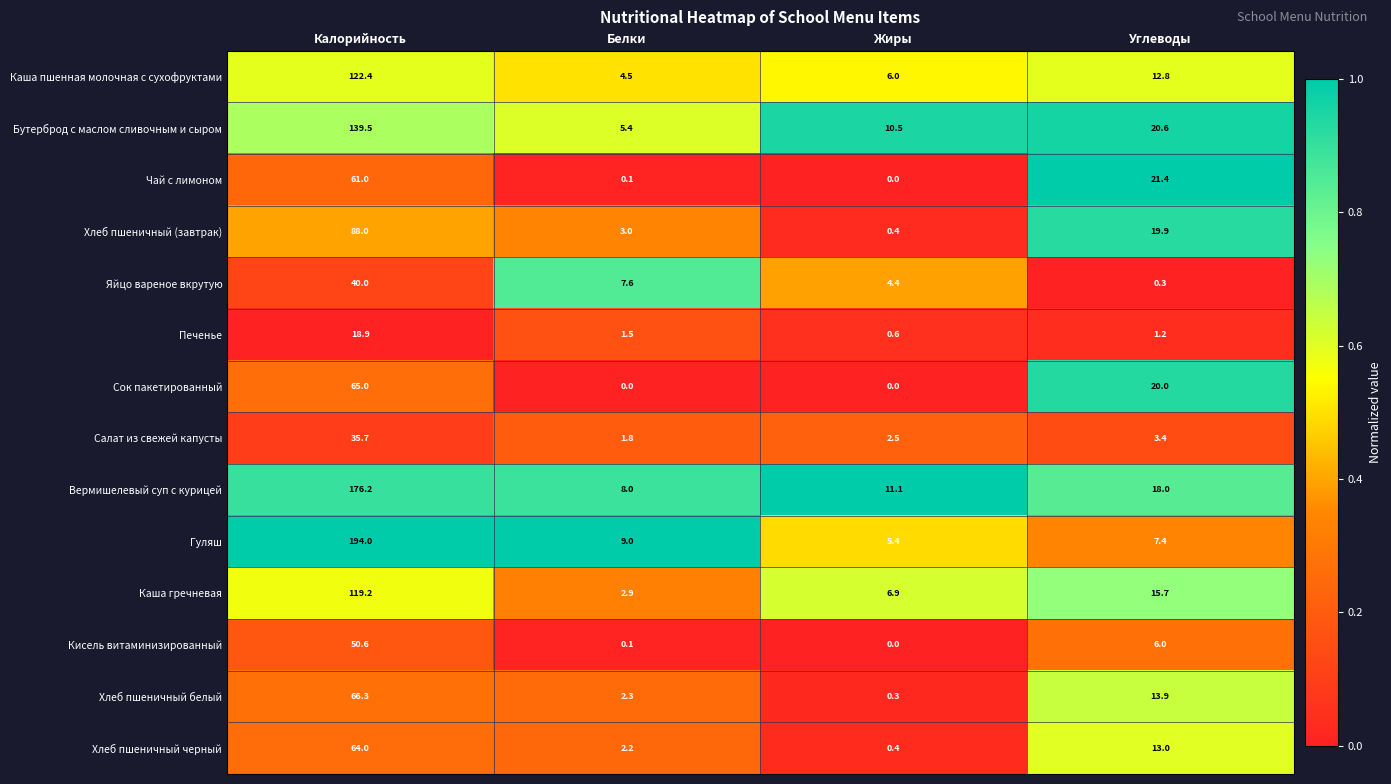

Rank the series by their maximum value, from lowest to highest.

Печенье, Салат из свежей капусты, Яйцо вареное вкрутую, Кисель витаминизированный, Чай с лимоном, Хлеб пшеничный черный, Сок пакетированный, Хлеб пшеничный белый, Хлеб пшеничный (завтрак), Каша гречневая, Каша пшенная молочная с сухофруктами, Бутерброд с маслом сливочным и сыром, Вермишелевый суп с курицей, Гуляш